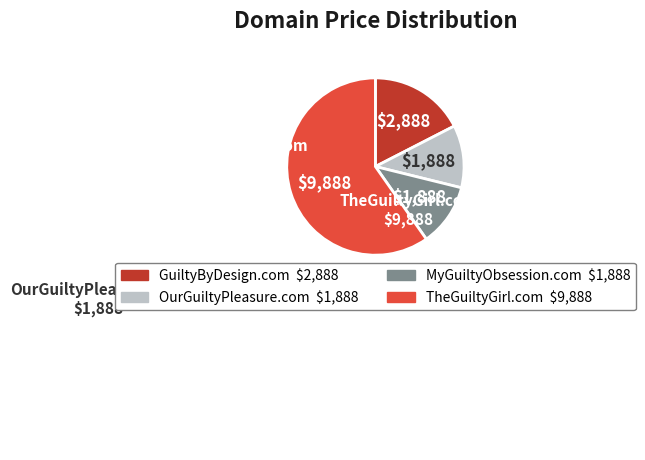

True or false: TheGuiltyGirl.com accounts for 48% of the total.

False